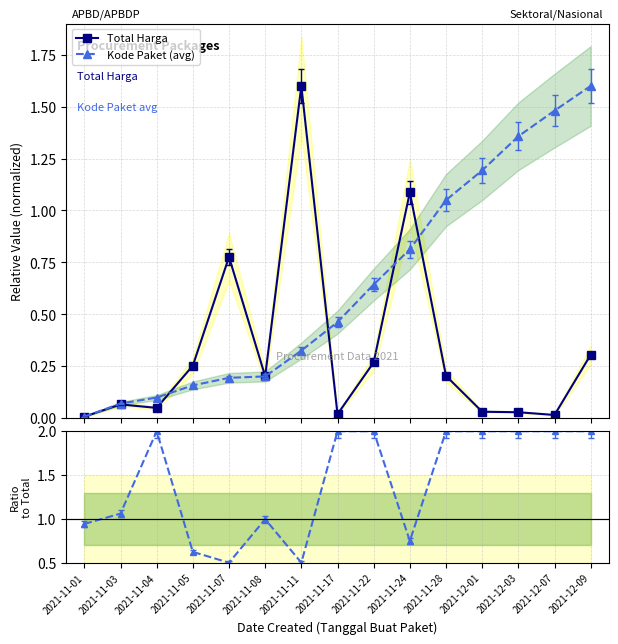

Does the chart display data point markers on the line(s)?

Yes